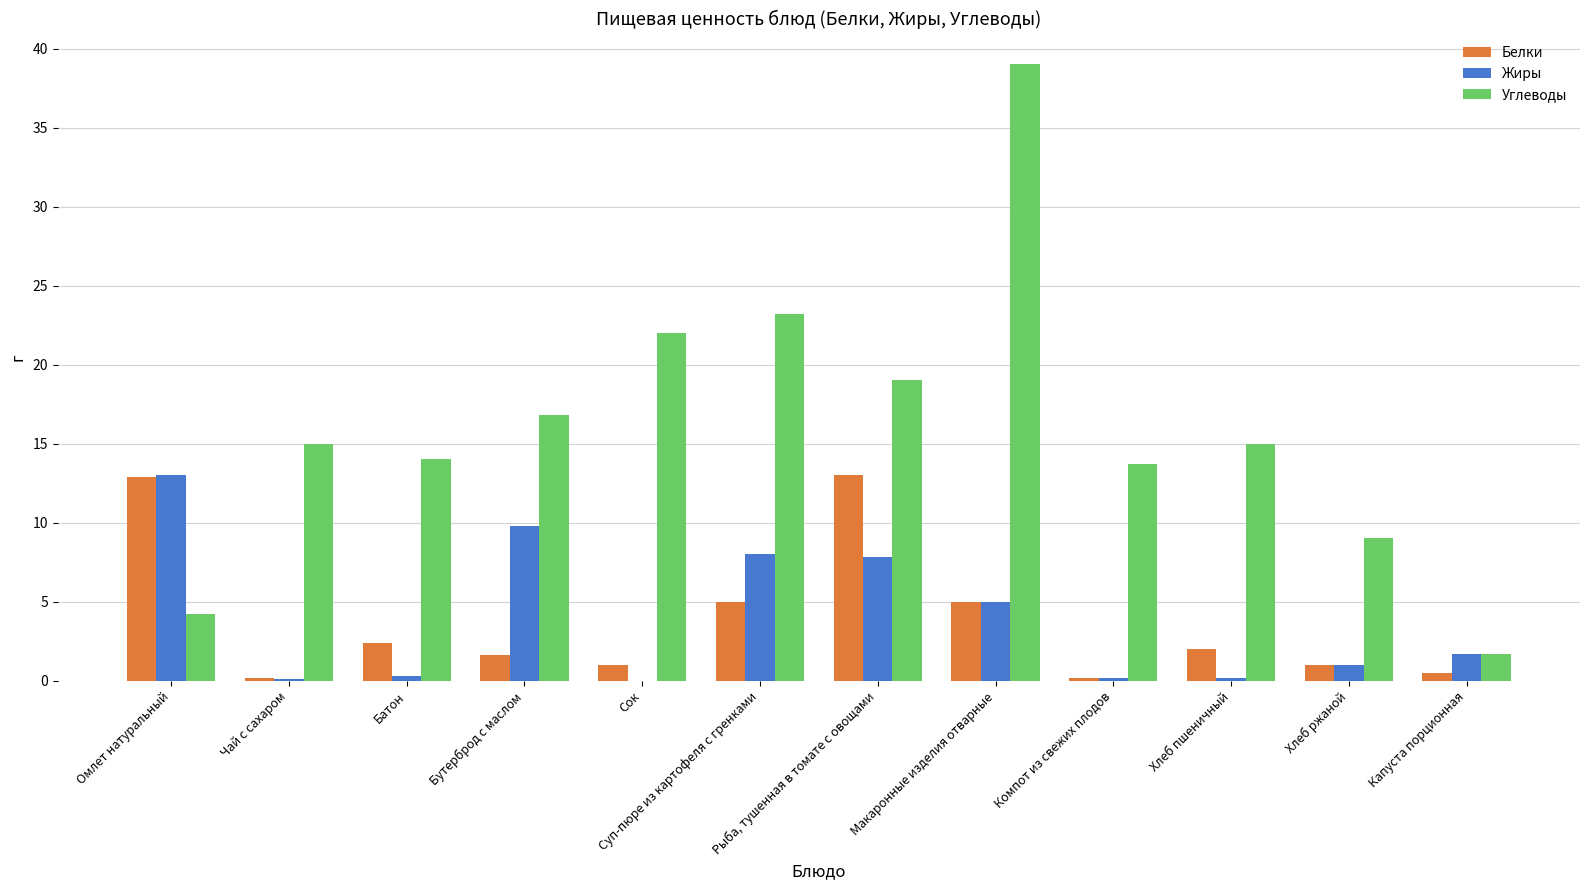

True or false: Белки has a value of 2.5 at Суп-пюре из картофеля с гренками.

False